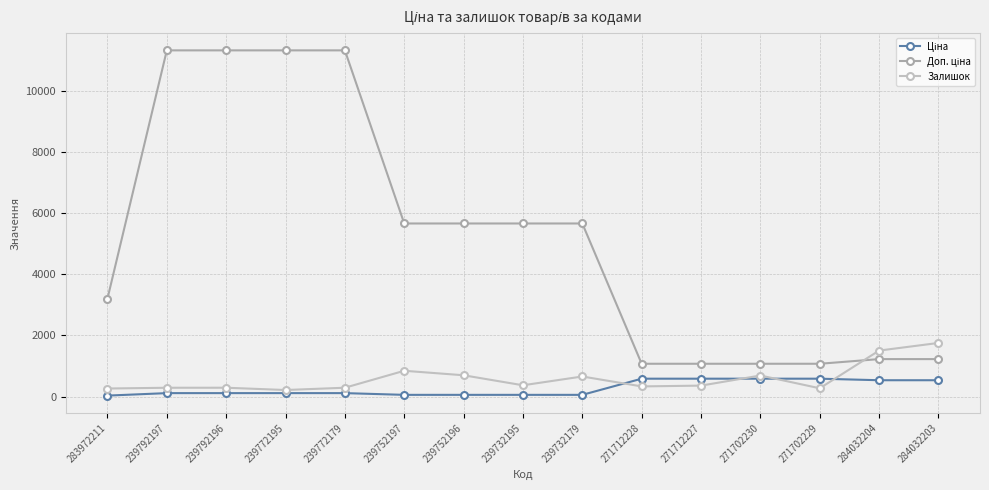

What is the greatest value displayed?

11334.0